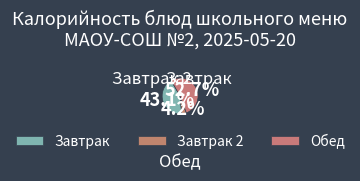

Count the number of slices in the pie.

3